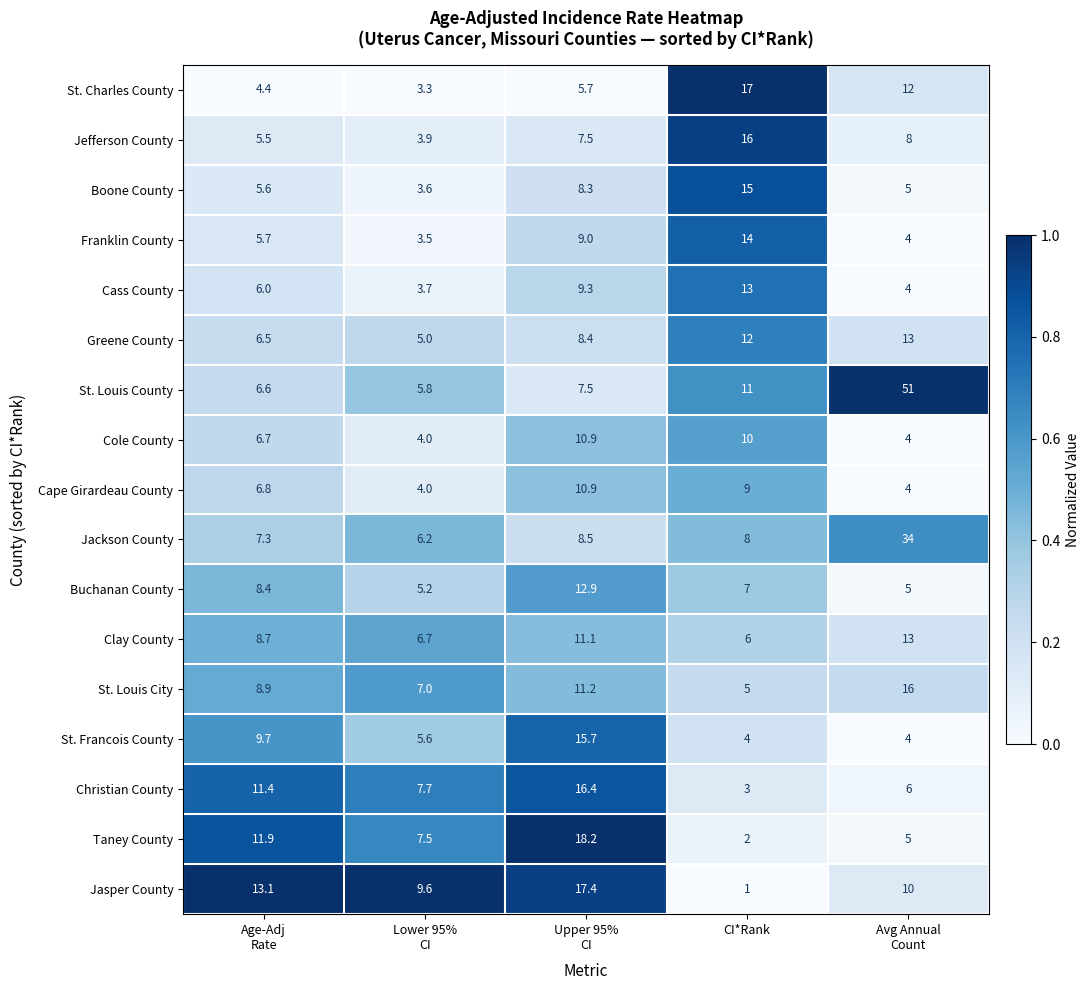

What is the lowest value of the Clay County series?

6.0